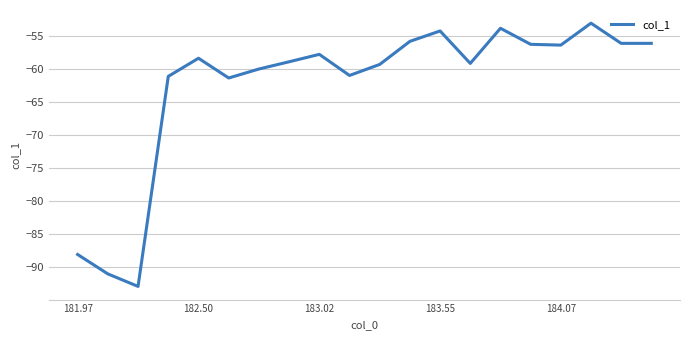

How many categories are shown in the chart?

20